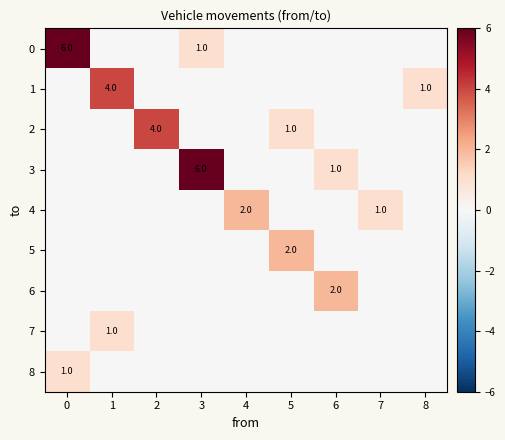

Rank the series at 7 from highest to lowest value.

4, 0, 1, 2, 3, 5, 6, 7, 8